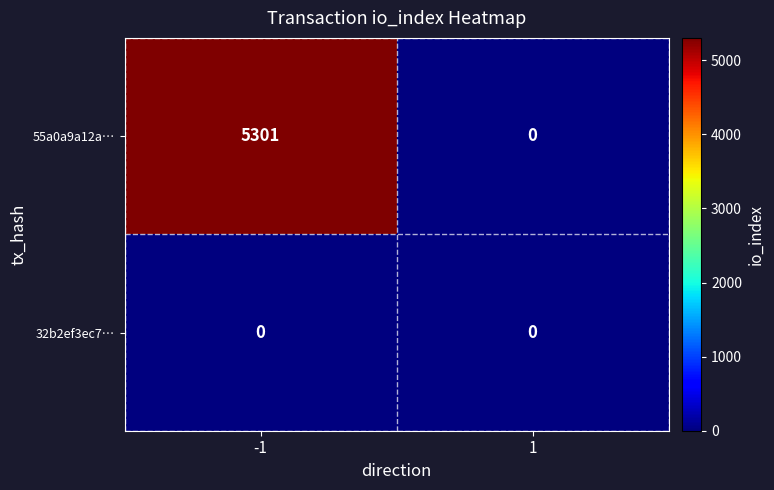

True or false: 32b2ef3ec7… has a value of 0 at 1.

True